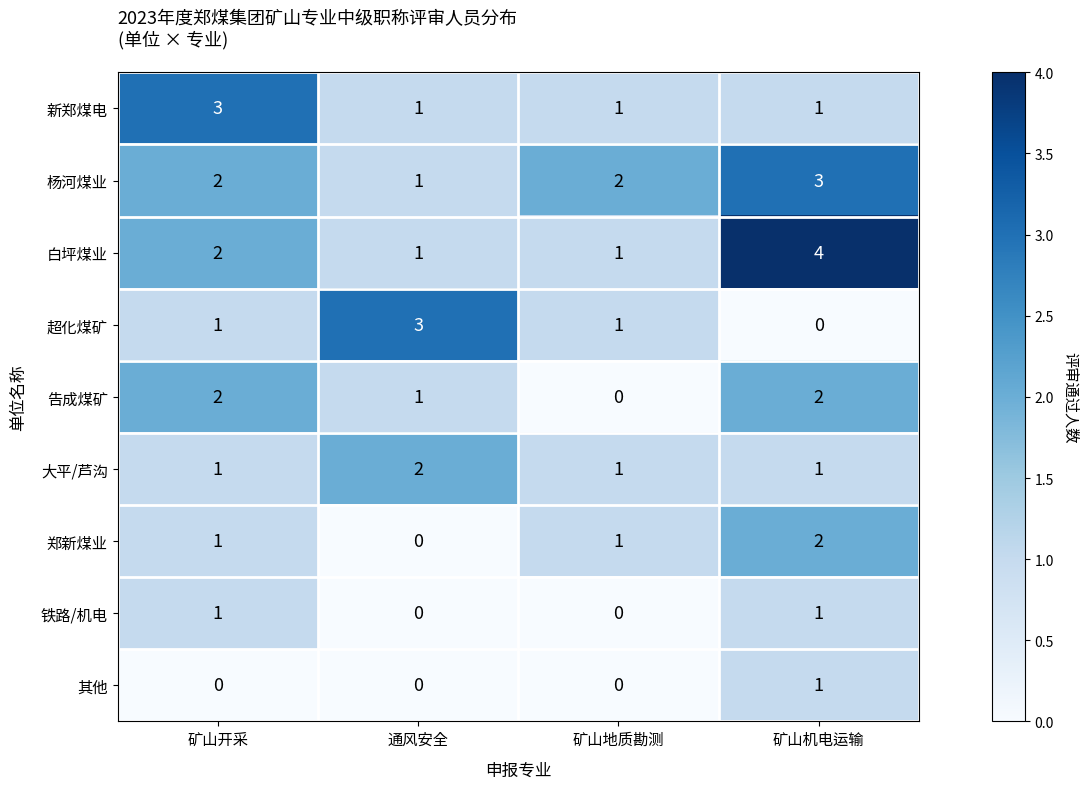

How many distinct data groups are displayed?

9